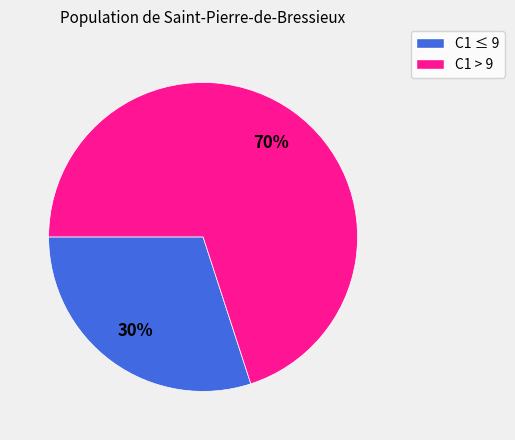

To the nearest percent, what is the average slice percentage?

50%